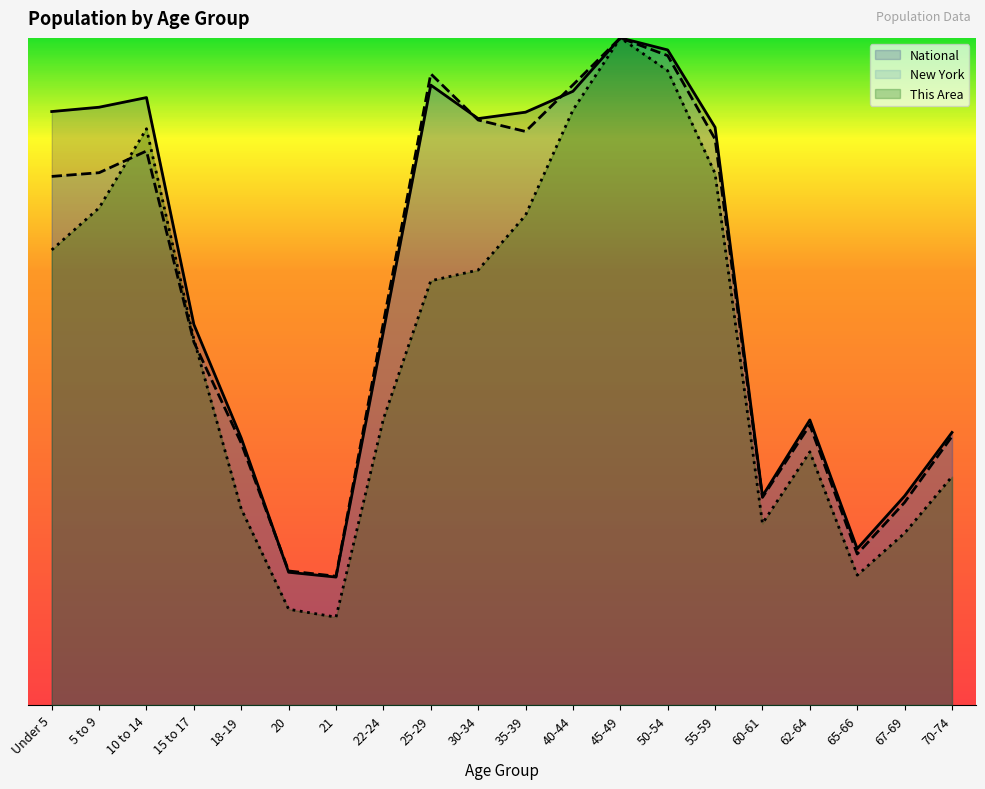

List the series in order of their overall mean, lowest first.

This Area (line), New York (line), National (line)